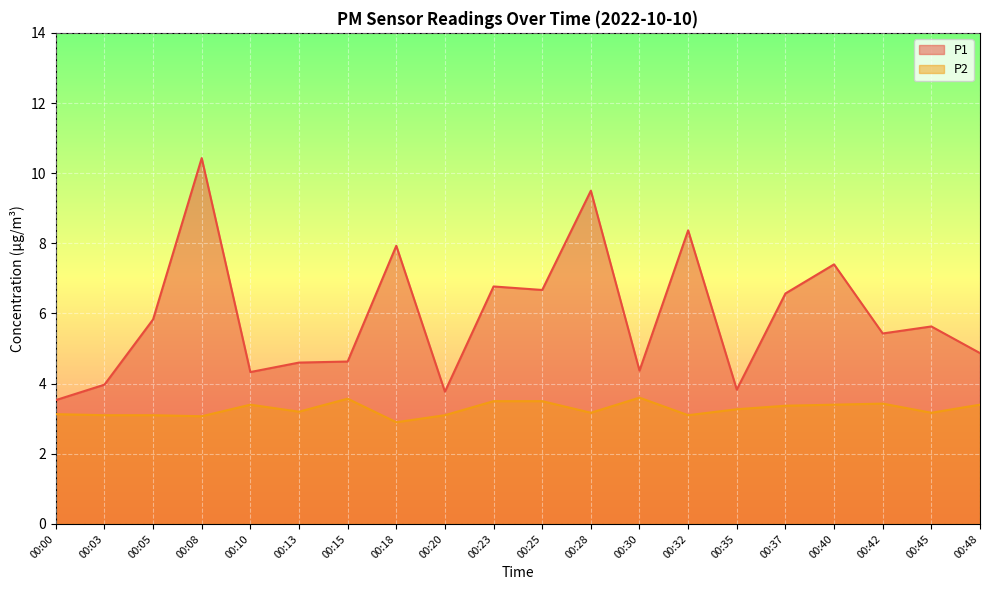

True or false: P2 and P1 cross at least once.

False